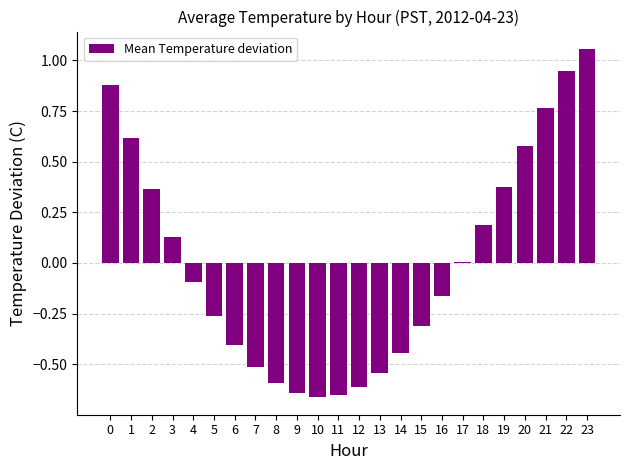

Between 9 and 7, which is larger?

7